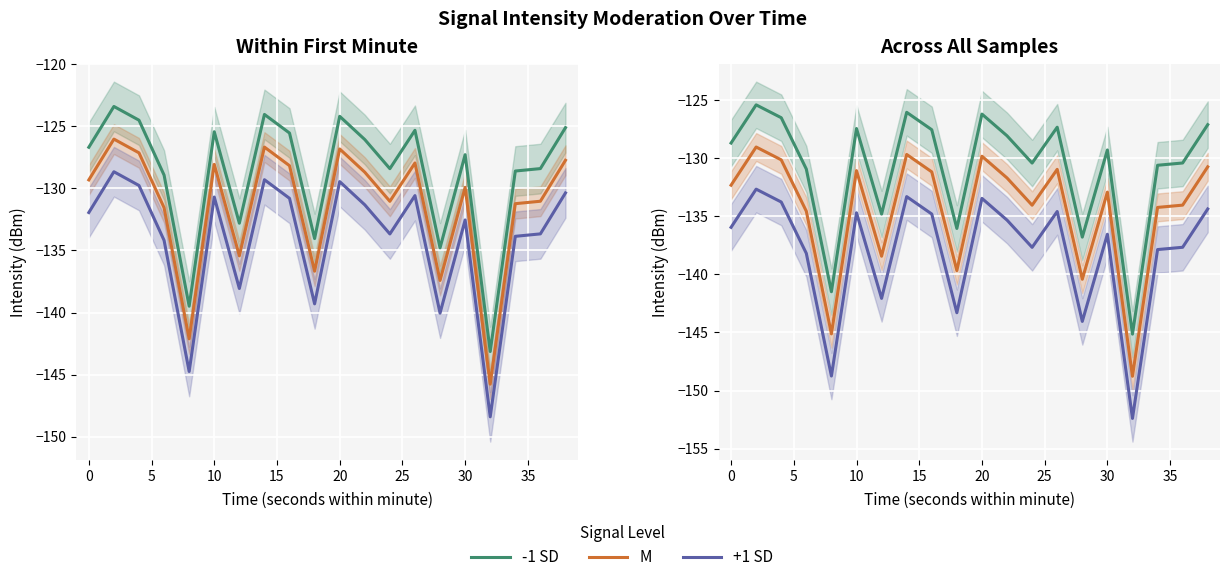

What are all the series names shown in the legend?

-1 SD, M, +1 SD